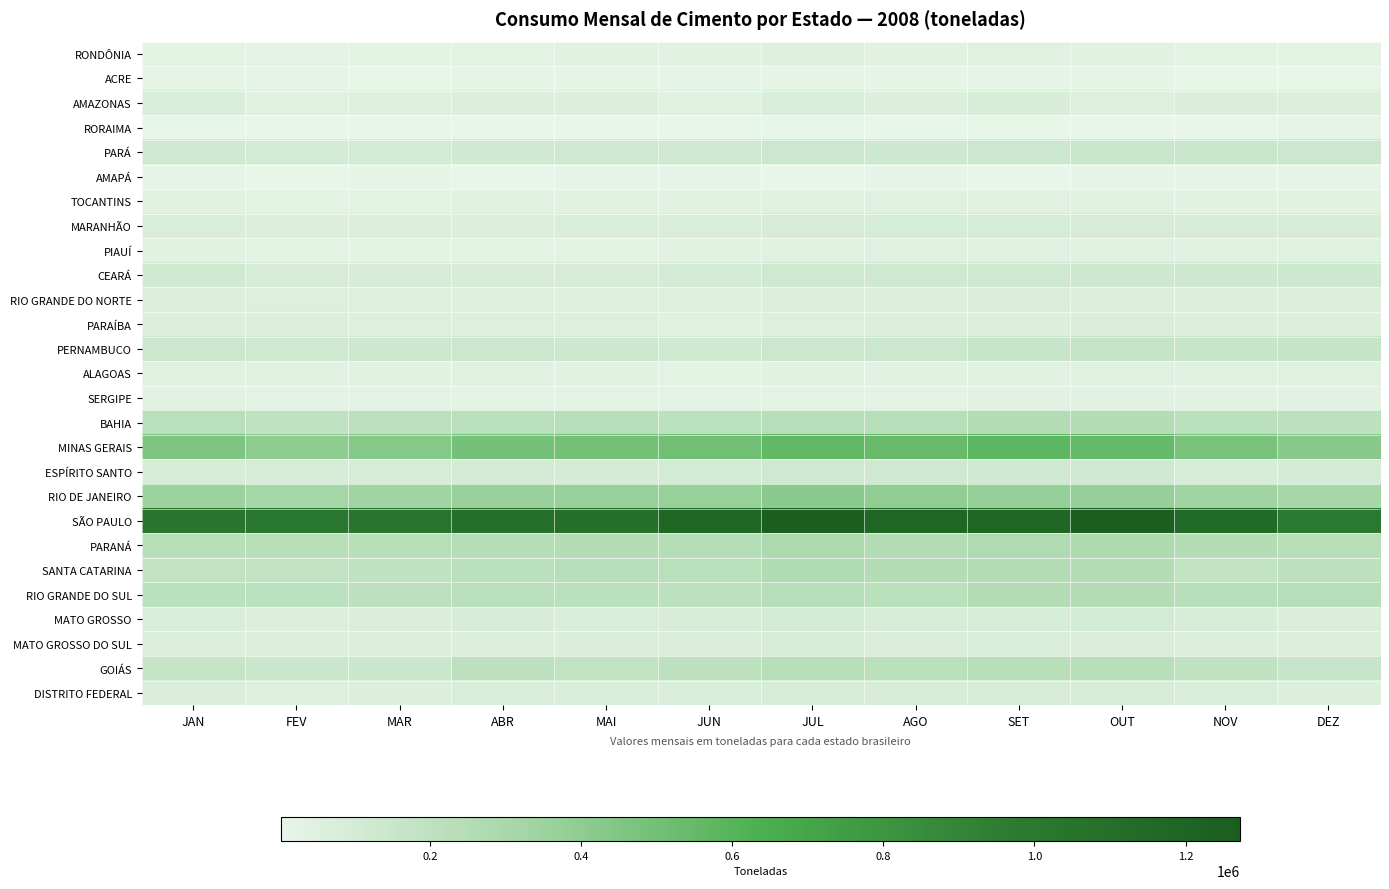

List the series in order of their peak value, highest first.

SÃO PAULO, MINAS GERAIS, RIO DE JANEIRO, PARANÁ, SANTA CATARINA, RIO GRANDE DO SUL, BAHIA, GOIÁS, PERNAMBUCO, PARÁ, CEARÁ, ESPÍRITO SANTO, MATO GROSSO, MARANHÃO, DISTRITO FEDERAL, AMAZONAS, MATO GROSSO DO SUL, PARAÍBA, RIO GRANDE DO NORTE, RONDÔNIA, TOCANTINS, PIAUÍ, ALAGOAS, SERGIPE, AMAPÁ, ACRE, RORAIMA